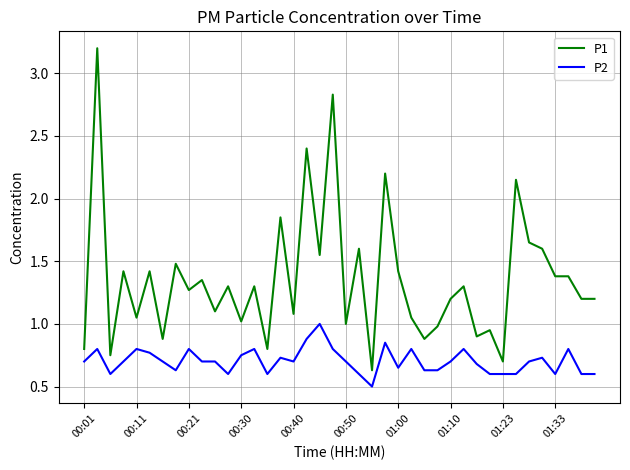

List the series in order of their peak value, lowest first.

P2, P1